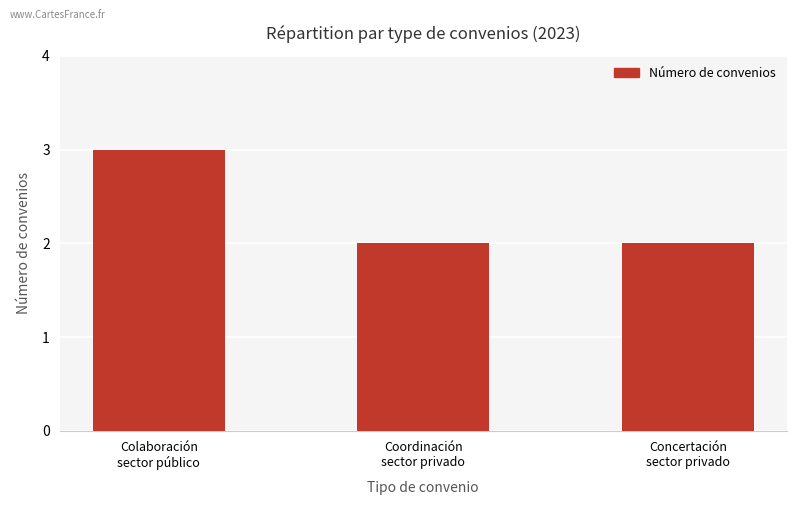

Reading right to left, transcribe all the data shown in this chart.

Concertación
sector privado=2	Coordinación
sector privado=2	Colaboración
sector público=3